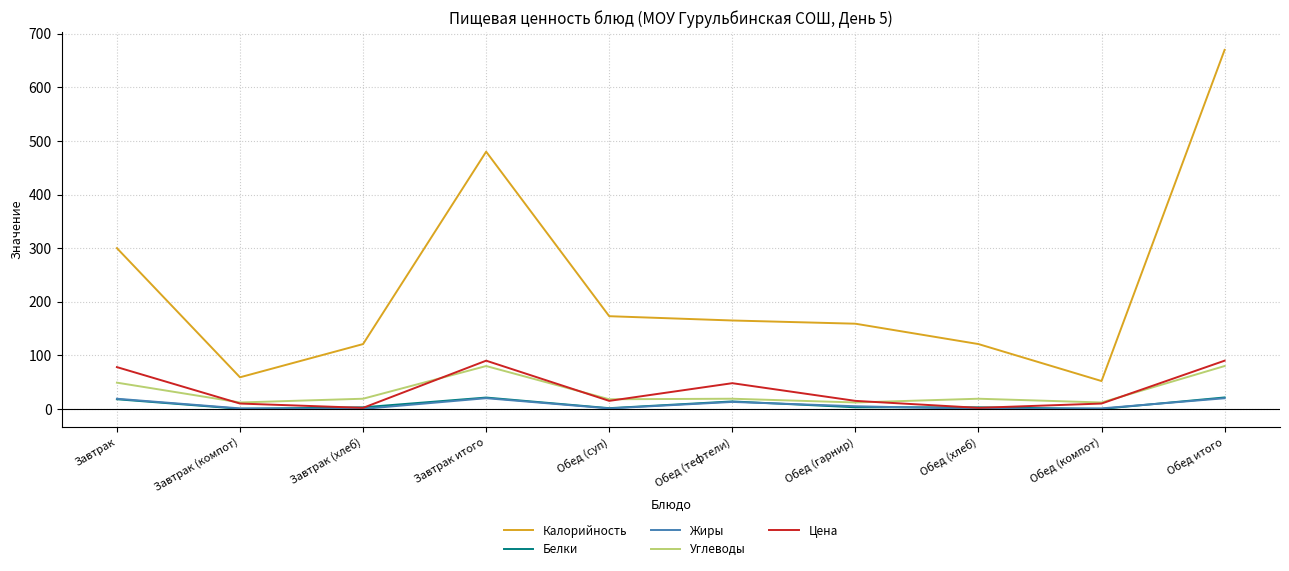

Which series has the largest range (max minus min)?

Калорийность